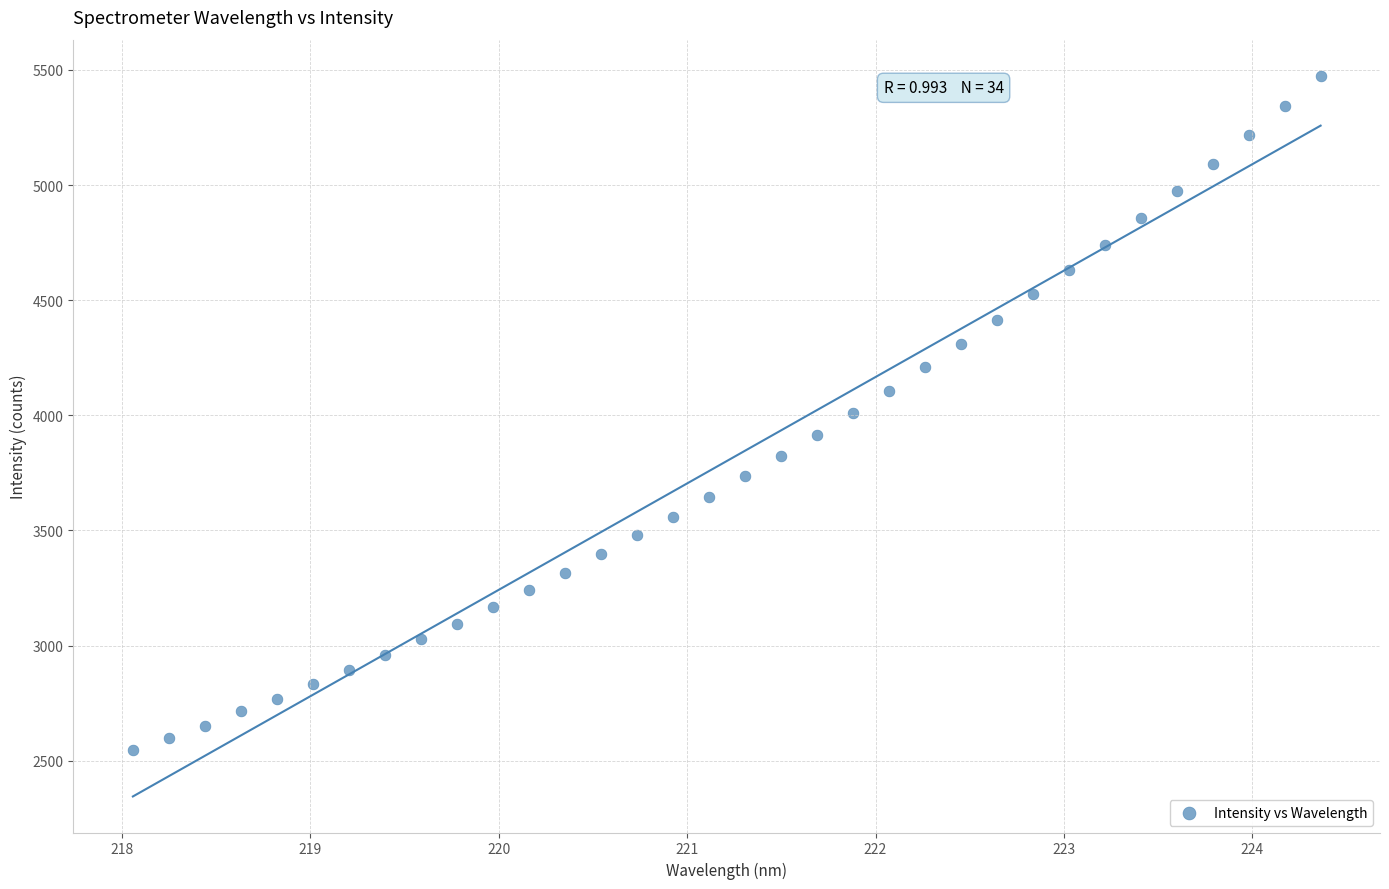

What is the range of X values (max minus min)?

6.3